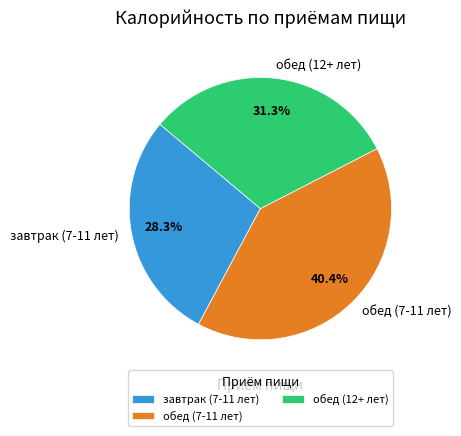

Count the number of slices in the pie.

3